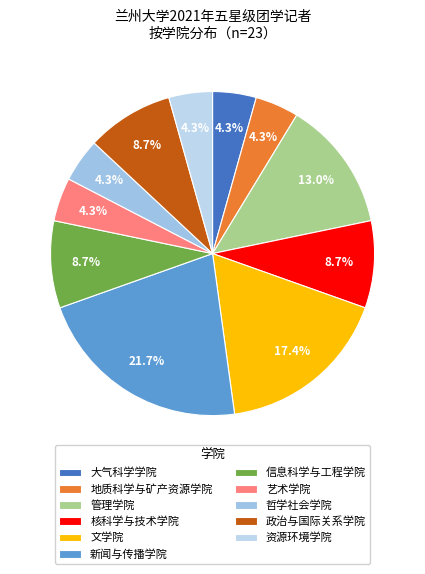

To the nearest percent, what is the difference between the largest and smallest slice percentages?

17%